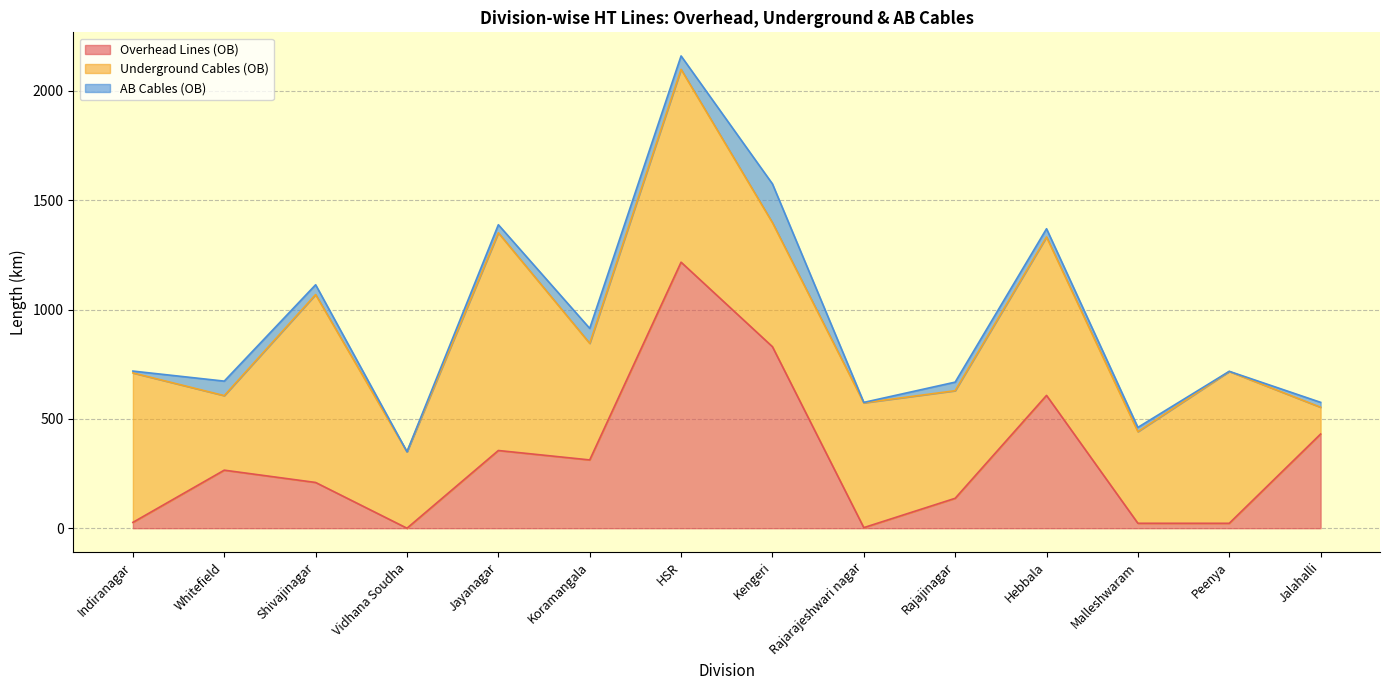

Which series has the largest total across all categories?

Underground Cables (OB)